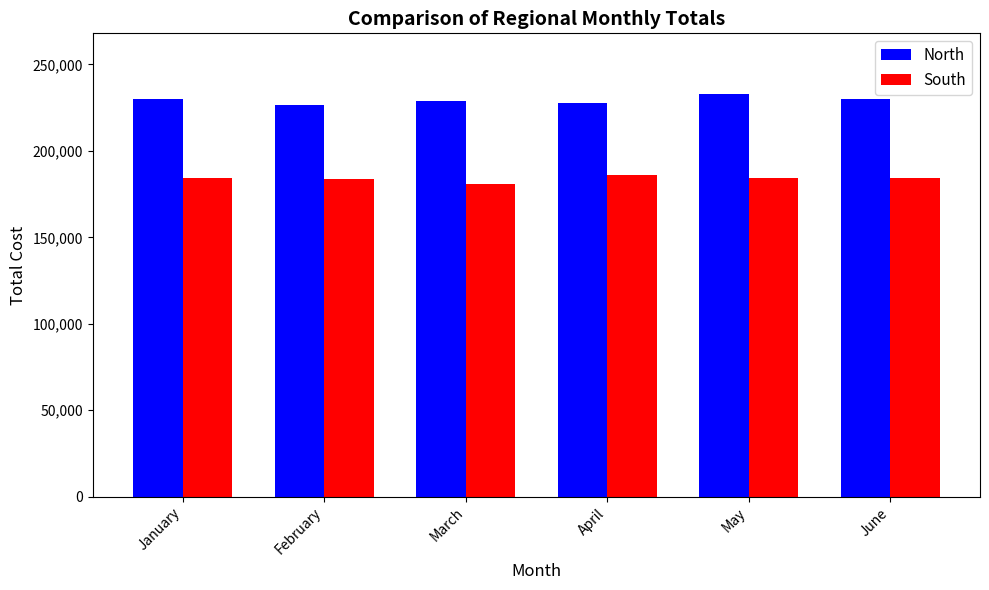

Which series has the largest total across all categories?

North